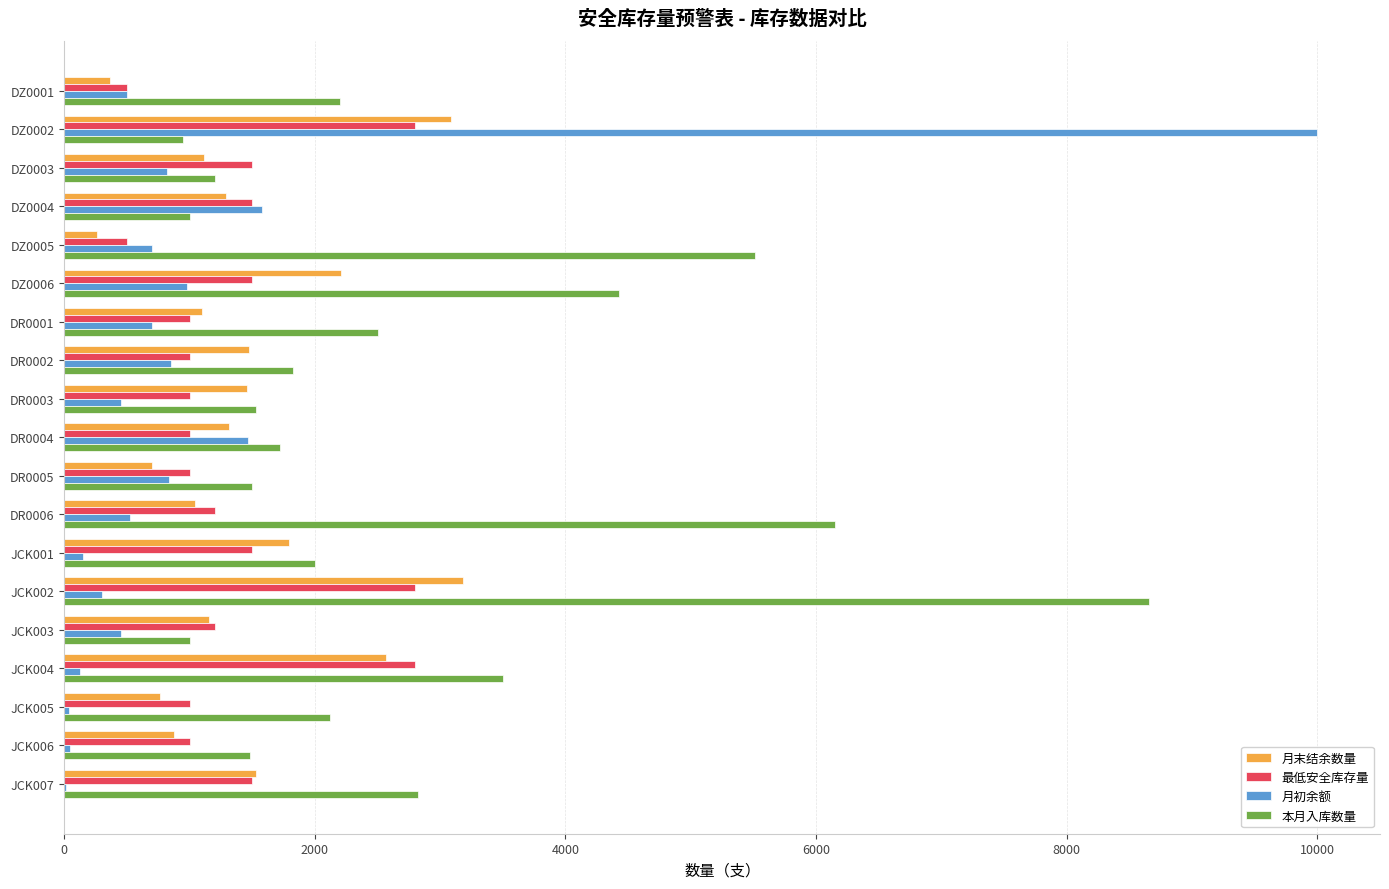

What is the sum of all 月初余额 values?

20549